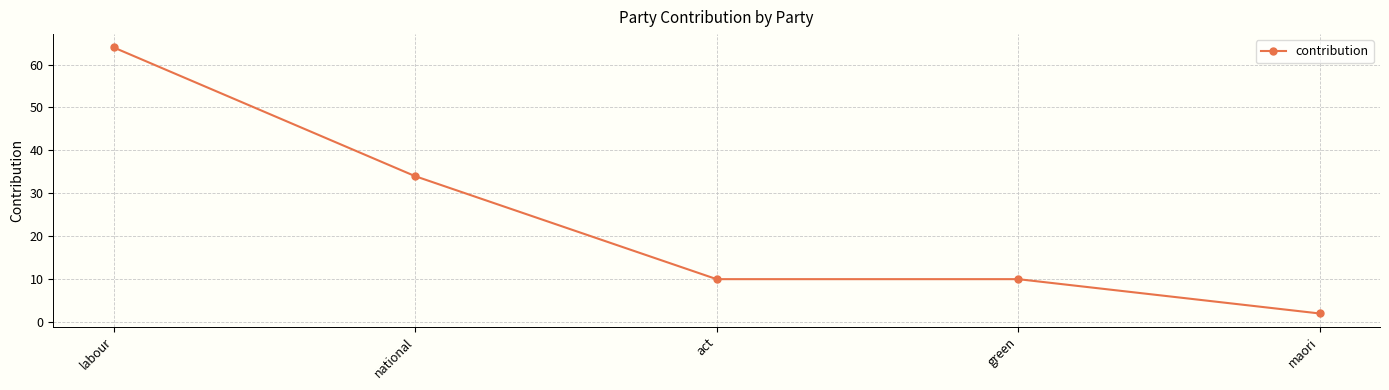

What is the greatest value displayed?

64